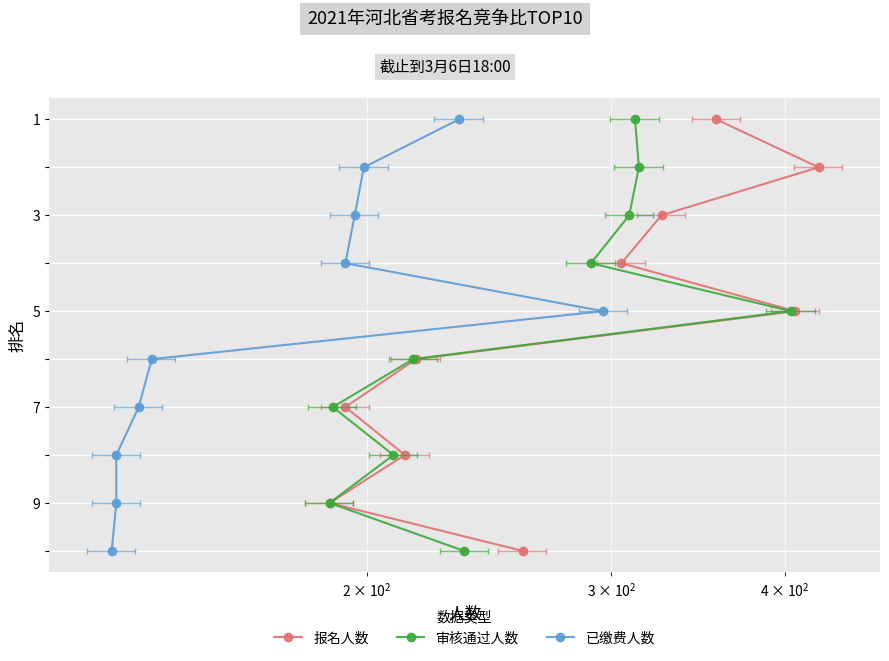

True or false: 审核通过人数 and 报名人数 cross at least once.

False